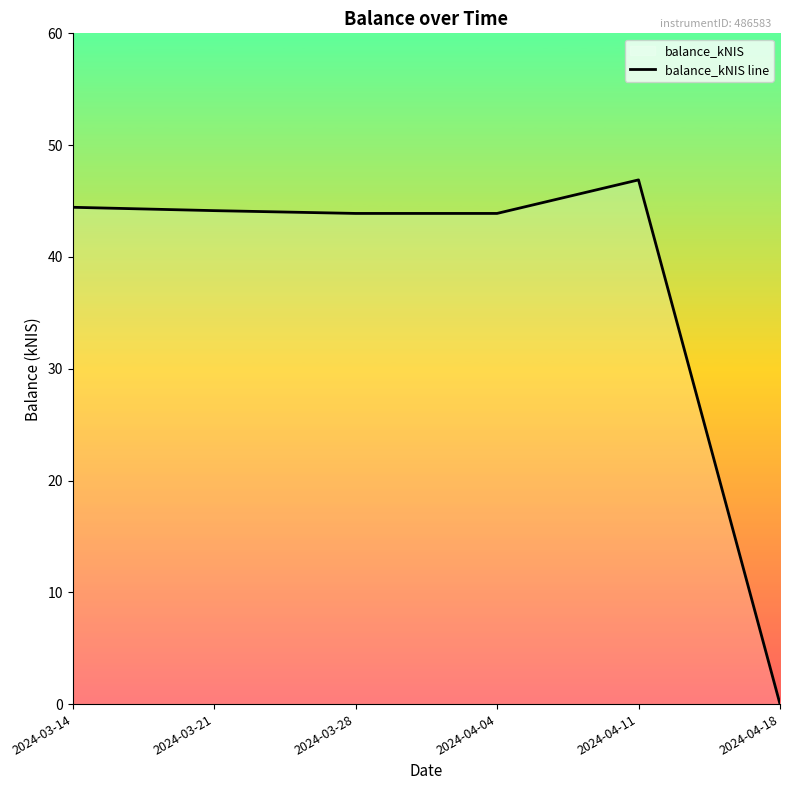

What is the average value?

37.2